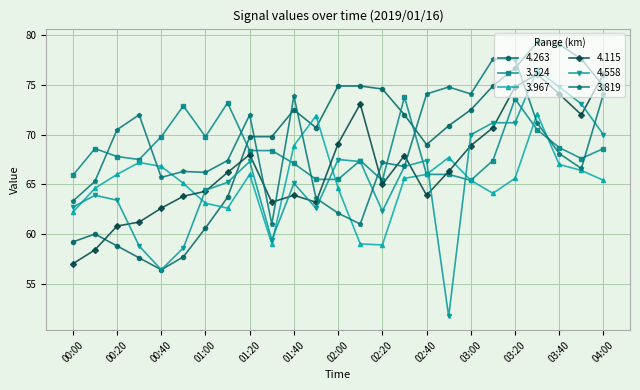

True or false: 4.263 and 3.524 intersect in this chart.

True